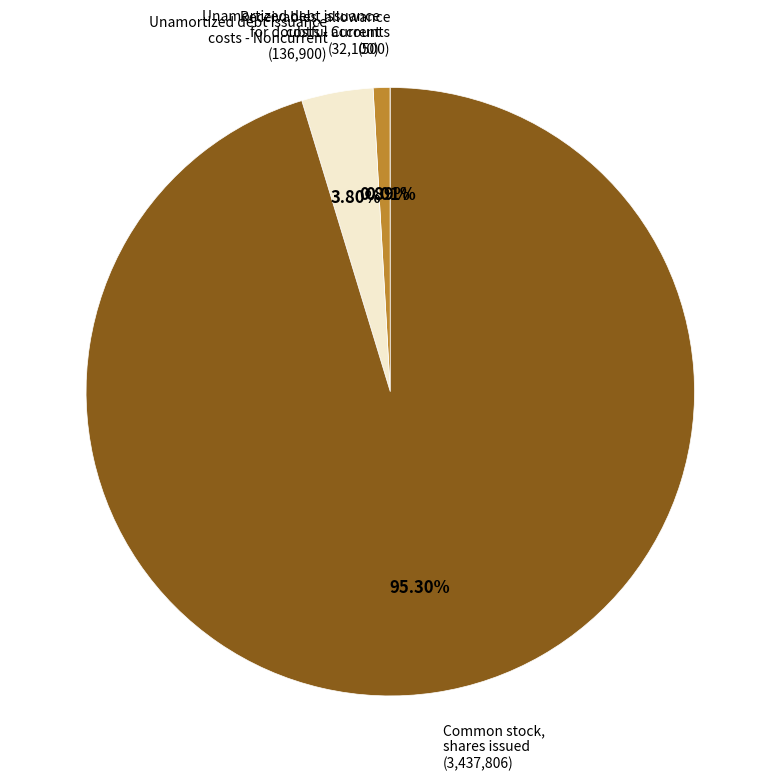

Is the sum of Unamortized debt issuance costs - Current and Unamortized debt issuance costs - Noncurrent greater than half?

No